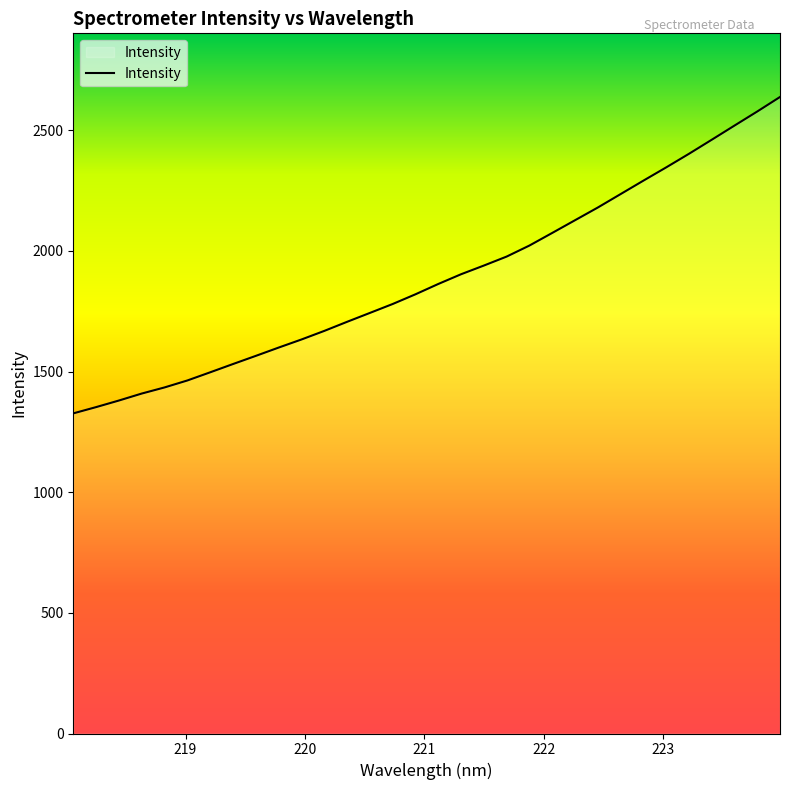

Reading right to left, what are all the values shown in this chart?

2637.7	2577.5	2519.1	2460.4	2402.1	2345.8	2290.9	2235.2	2179.6	2126.9	2074.3	2022.1	1976.4	1939.1	1903.1	1862.8	1820.0	1779.8	1742.8	1706.0	1668.3	1632.7	1599.2	1564.9	1531.1	1496.8	1463.0	1434.1	1408.7	1379.8	1352.5	1326.6